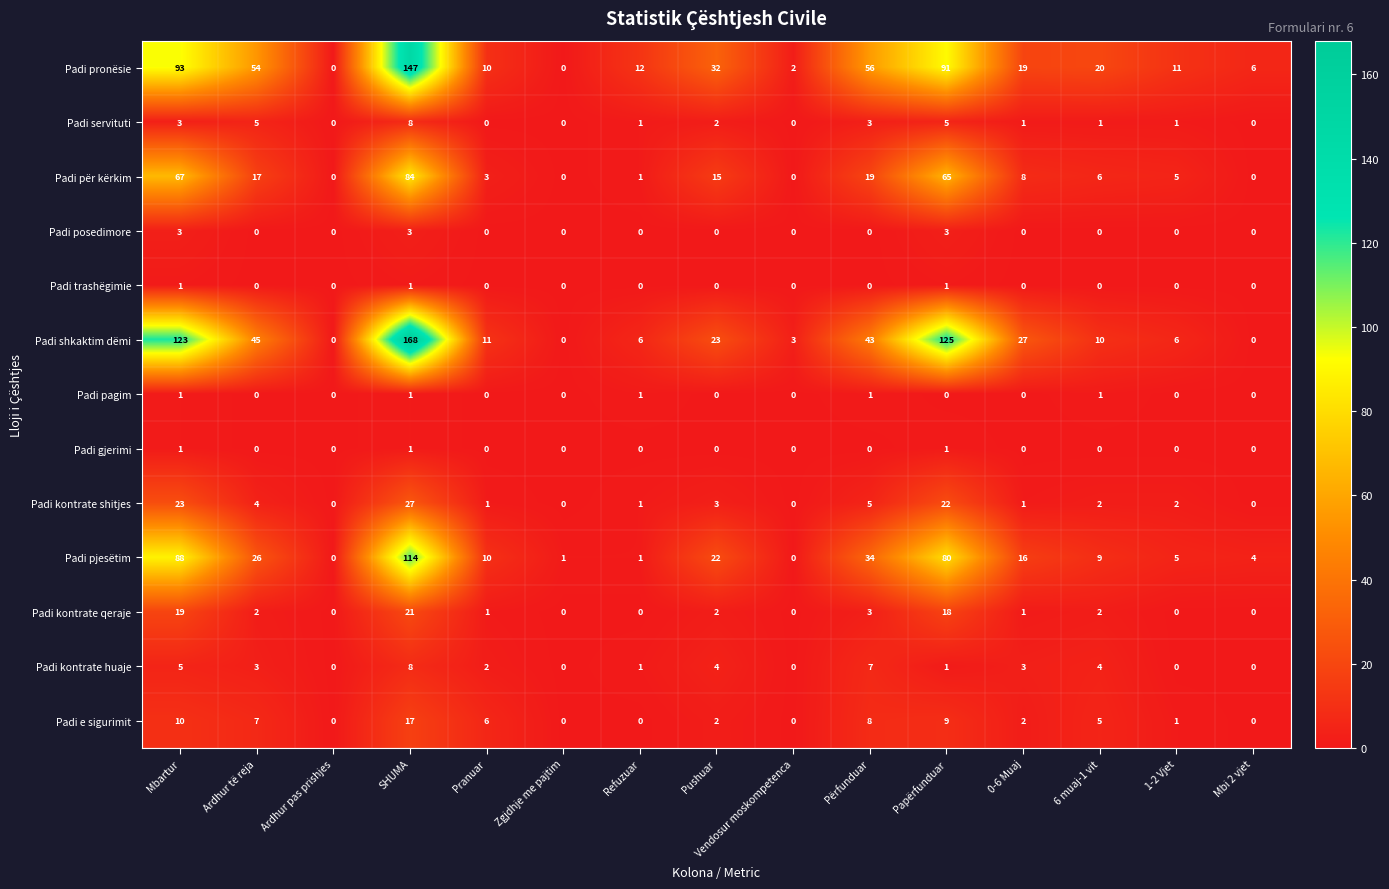

Which series has the widest spread of values?

Padi shkaktim dëmi